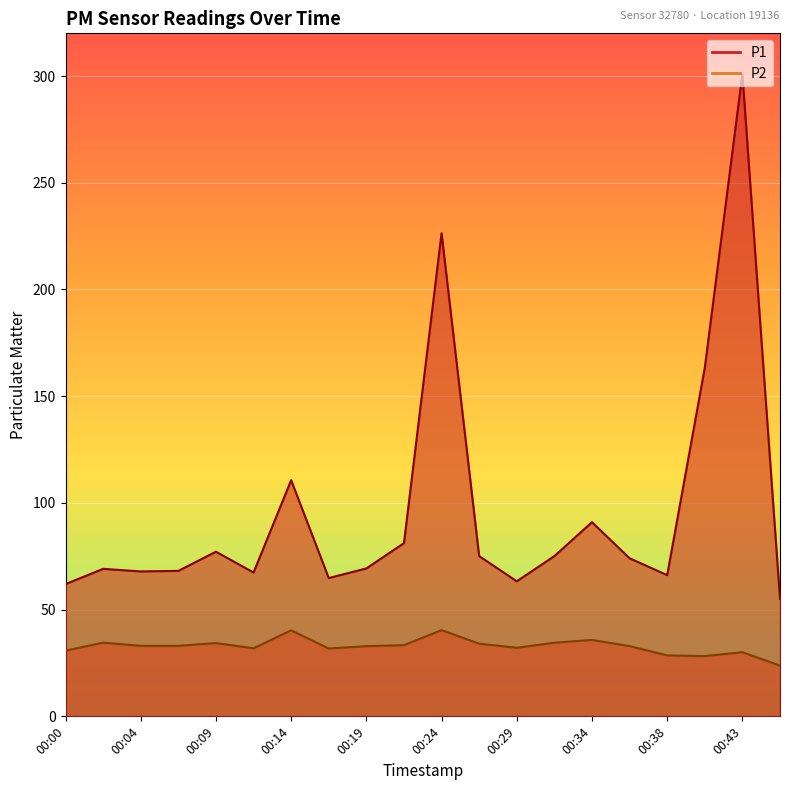

What is the difference between the second highest and second lowest values in the P2 series?

12.1